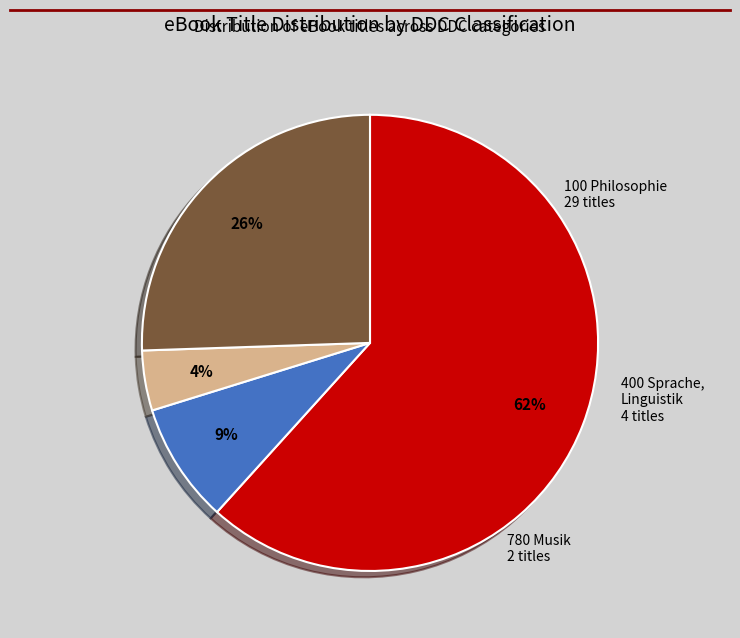

Does any single category account for the majority?

Yes